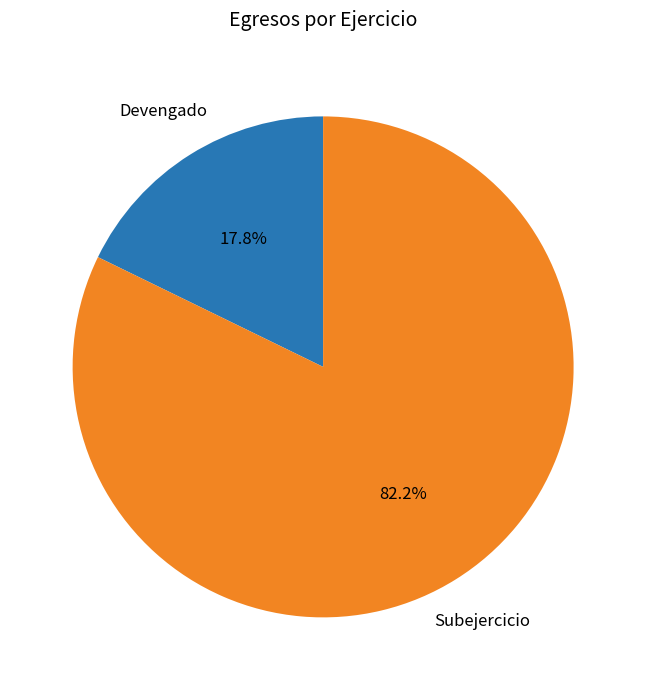

To the nearest percent, what is the combined percentage of Devengado and Subejercicio?

100%